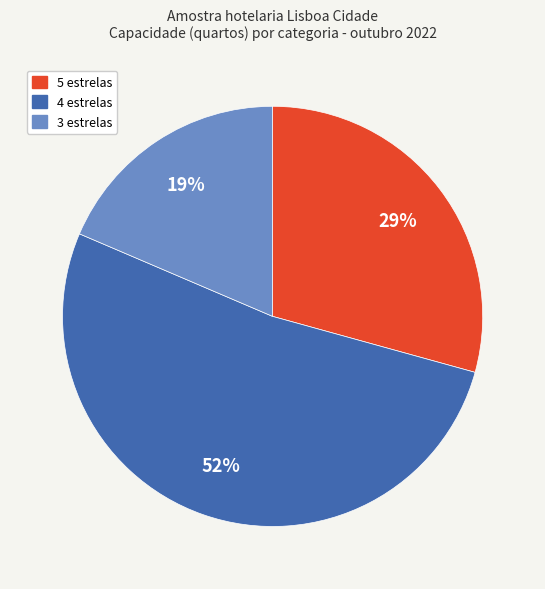

How many segments does this pie chart have?

3